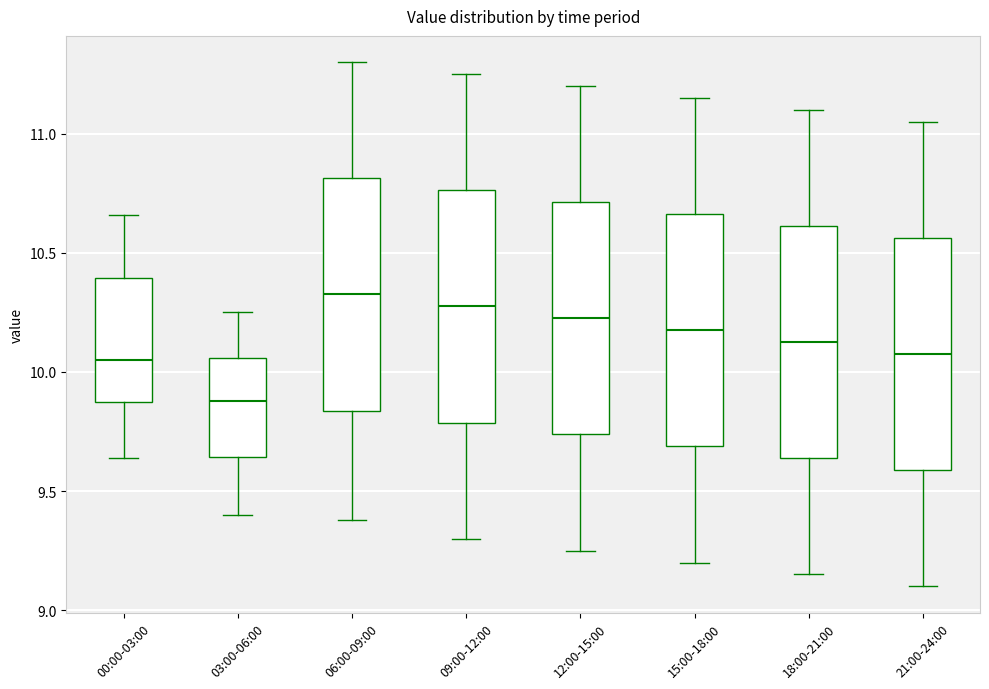

Reading left to right, transcribe this box plot: for each box, give where its median line is, the range the box spans, and where its two whiskers end, as read against the y-axis. The values are not printed on the chart, so give them approximately, as read against the axis.

00:00-03:00: median 10.05, box 9.85 to 10.40, whiskers 9.65 to 10.65
03:00-06:00: median 9.90, box 9.65 to 10.05, whiskers 9.40 to 10.25
06:00-09:00: median 10.35, box 9.85 to 10.80, whiskers 9.40 to 11.30
09:00-12:00: median 10.30, box 9.80 to 10.75, whiskers 9.30 to 11.25
12:00-15:00: median 10.25, box 9.75 to 10.70, whiskers 9.25 to 11.20
15:00-18:00: median 10.20, box 9.70 to 10.65, whiskers 9.20 to 11.15
18:00-21:00: median 10.15, box 9.65 to 10.60, whiskers 9.15 to 11.10
21:00-24:00: median 10.10, box 9.60 to 10.55, whiskers 9.10 to 11.05